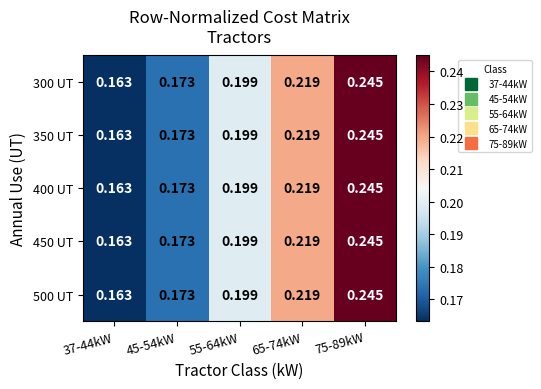

Is the value of 450 UT at 37-44kW greater than the value of 350 UT at 75-89kW?

No